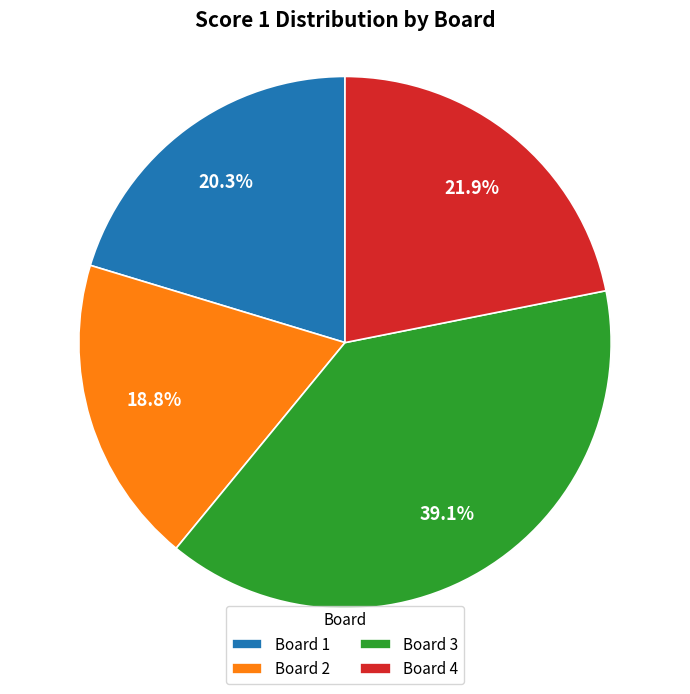

Is there any slice that represents more than half of the pie?

No